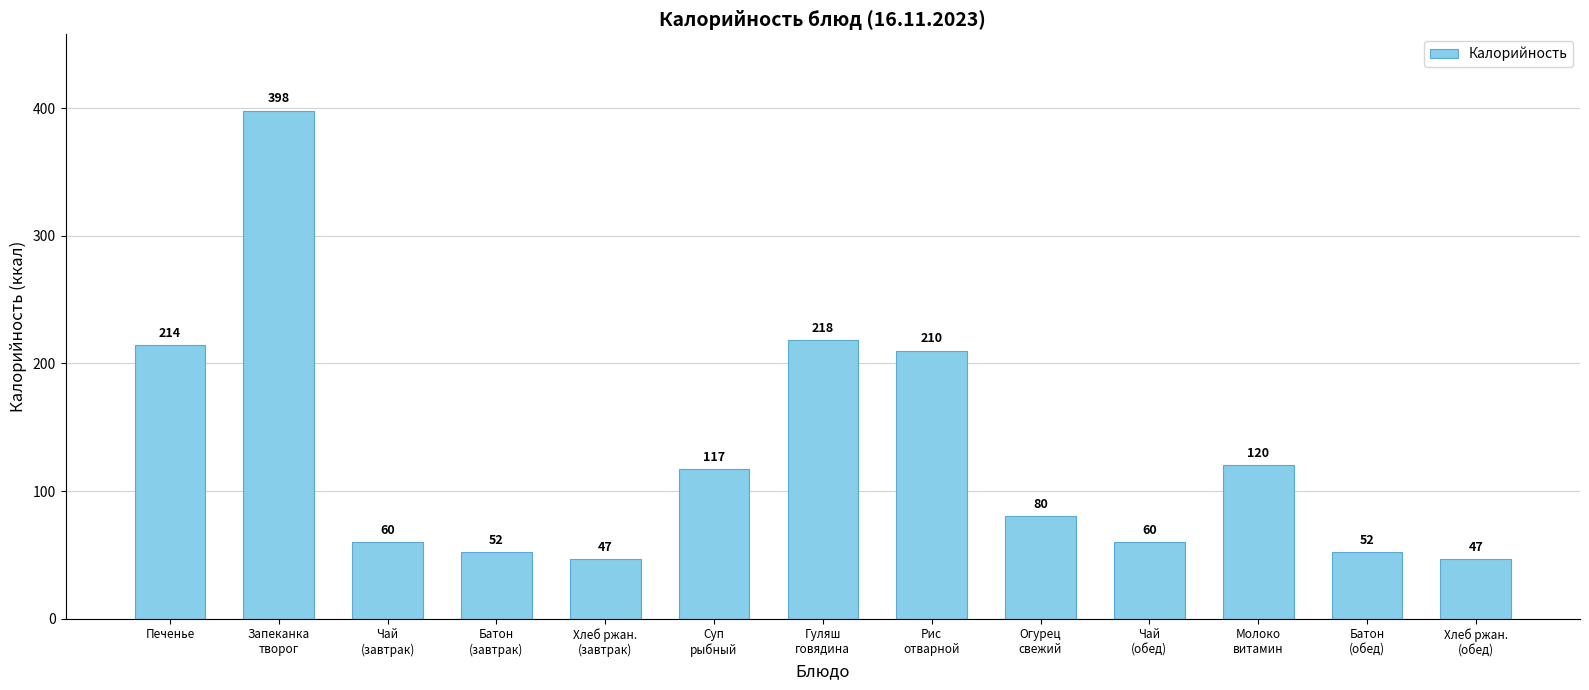

What is the ratio of the value at Хлеб ржан.
(завтрак) to the value at Запеканка
творог?

0.1